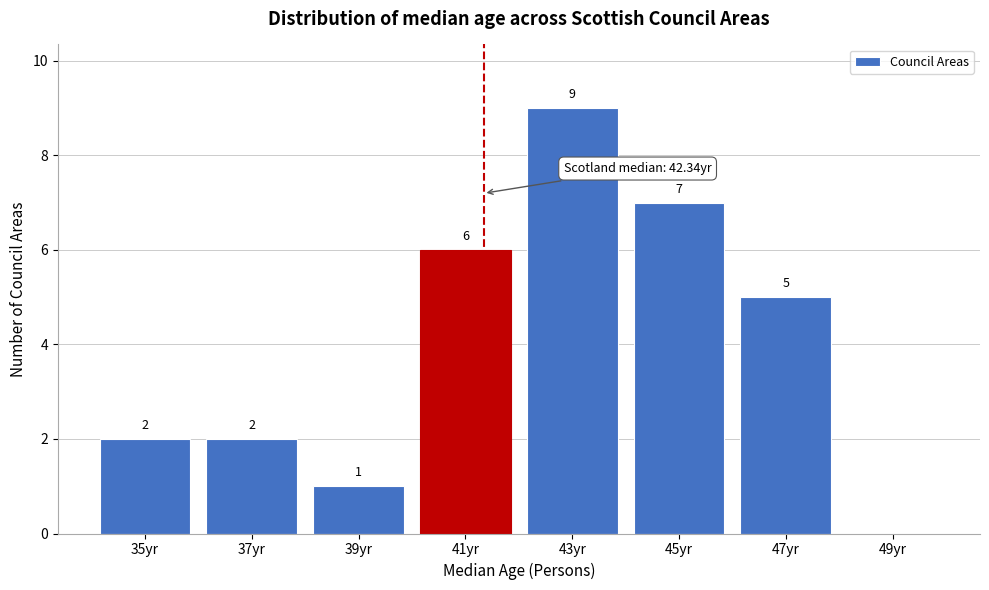

Reading left to right, extract all data points from this chart.

35yr=2	37yr=2	39yr=1	41yr=6	43yr=9	45yr=7	47yr=5	49yr=0